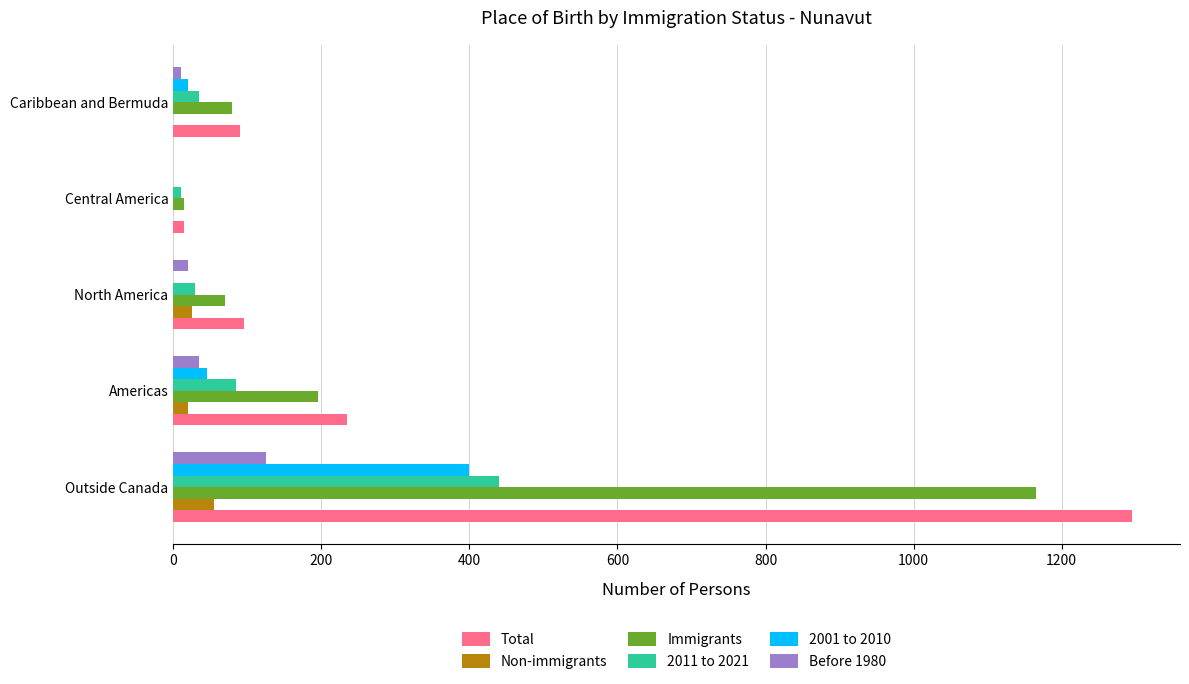

The value of Immigrants at Americas is 195. True or false?

True